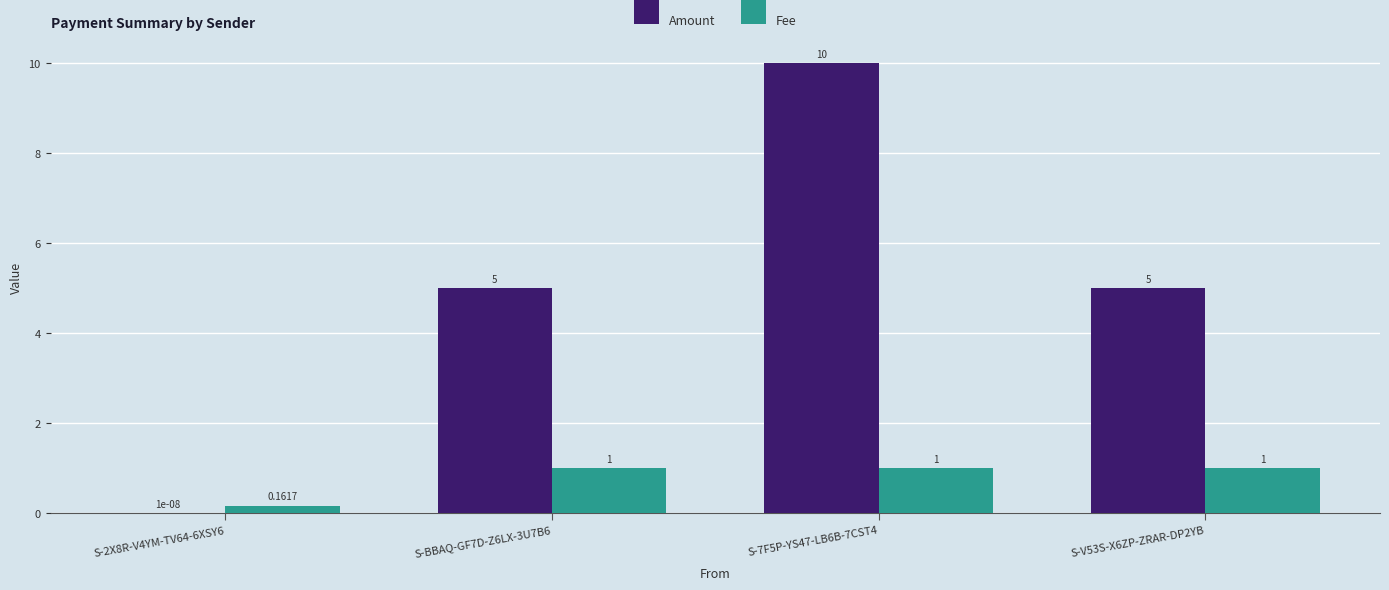

What is the total value across all series at S-7F5P-YS47-LB6B-7CST4?

11.0